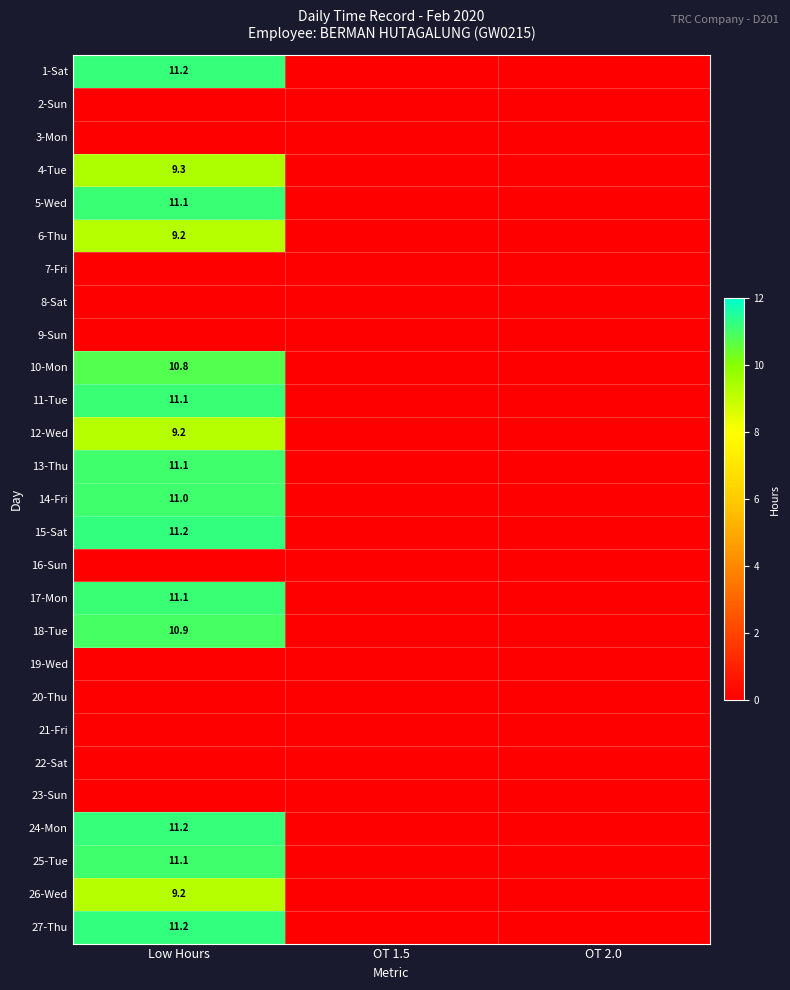

Is it true that 18-Tue equals 10.9 at Low Hours?

True